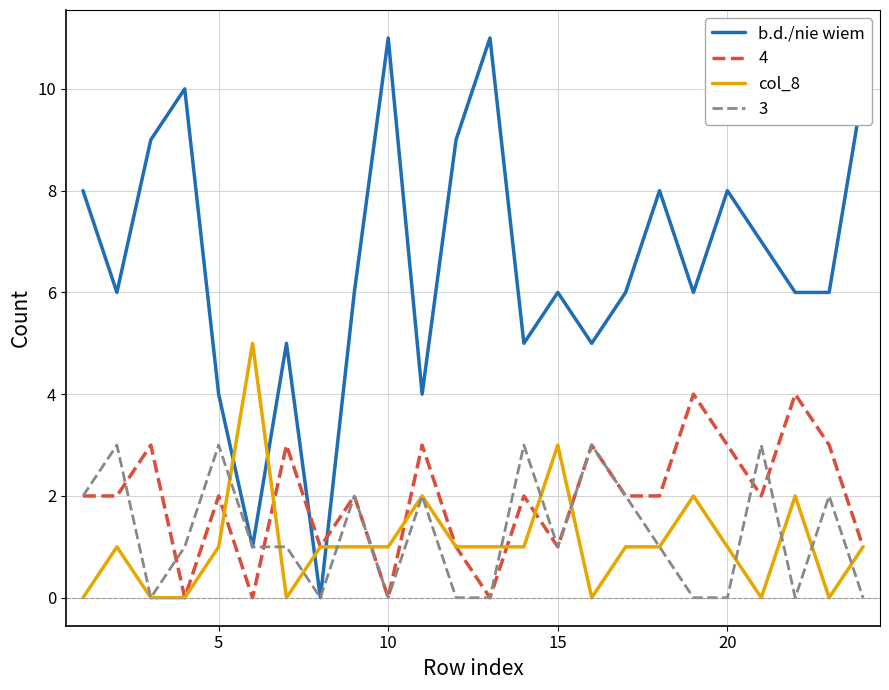

Which series has the largest total across all categories?

b.d./nie wiem